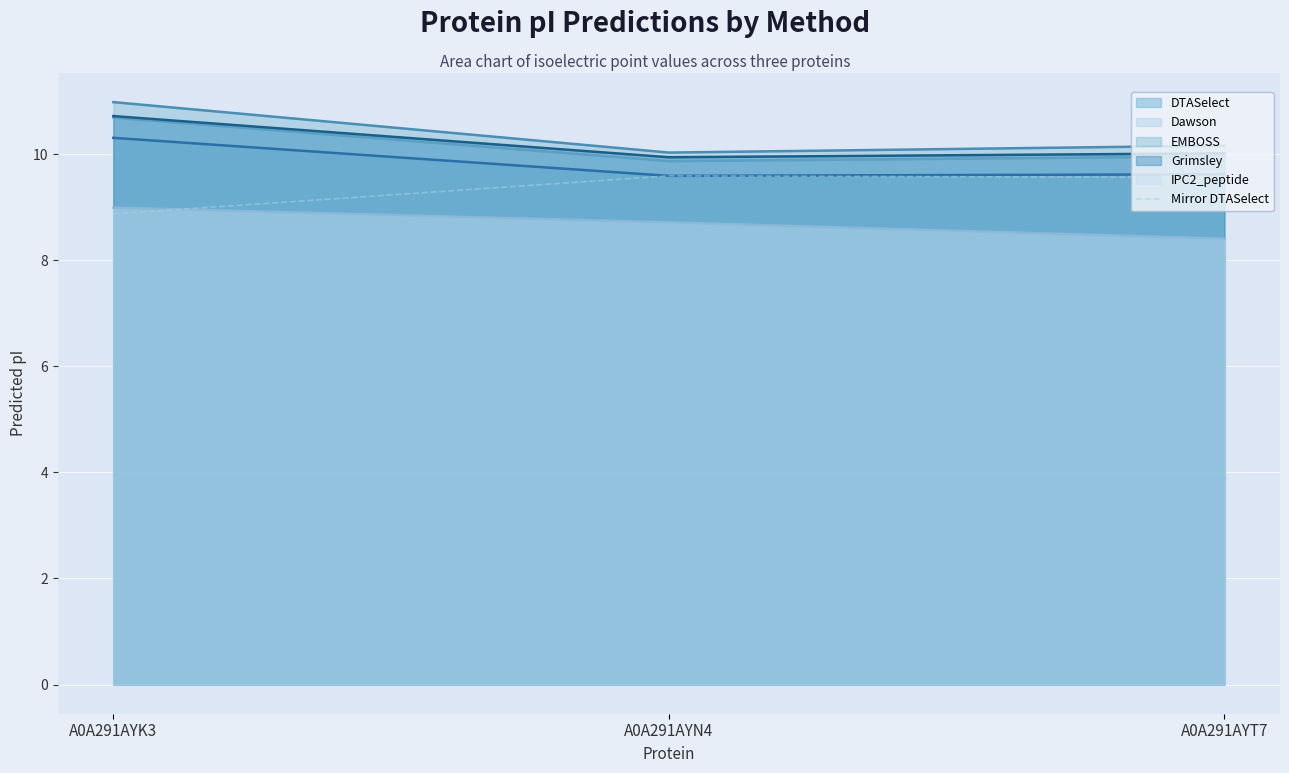

What is the smallest value displayed?

8.4